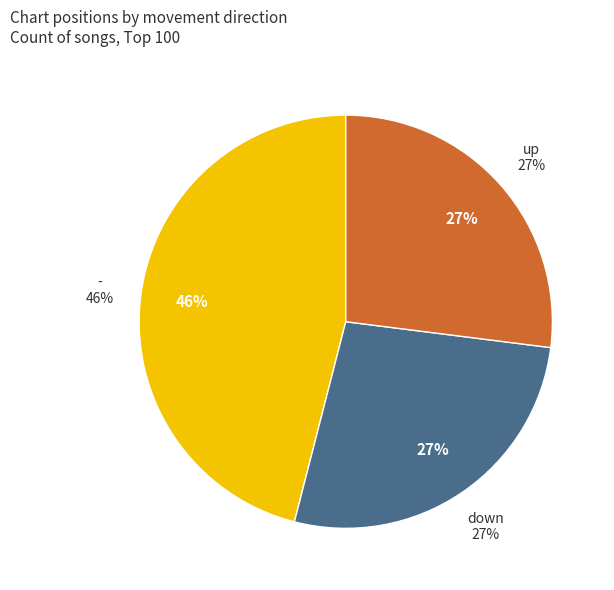

The down slice represents 27% of the pie. True or false?

True